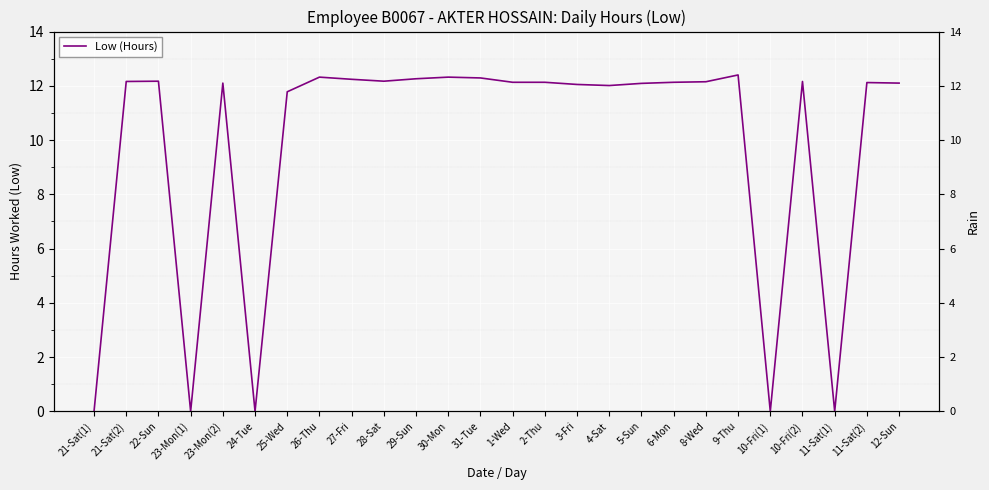

Where is the data nearest to the value 6?

25-Wed